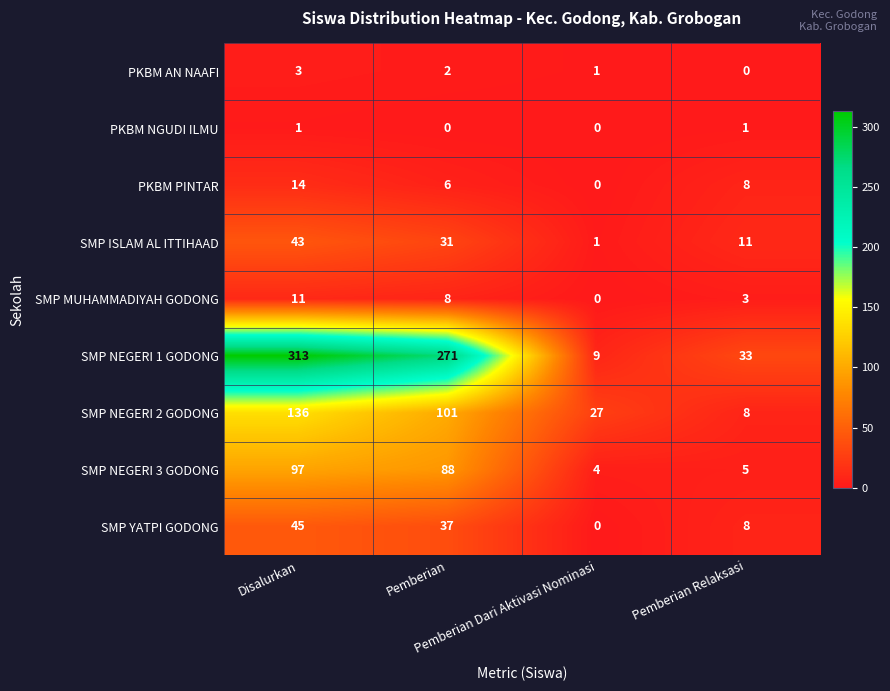

Which series has the largest total across all categories?

SMP NEGERI 1 GODONG